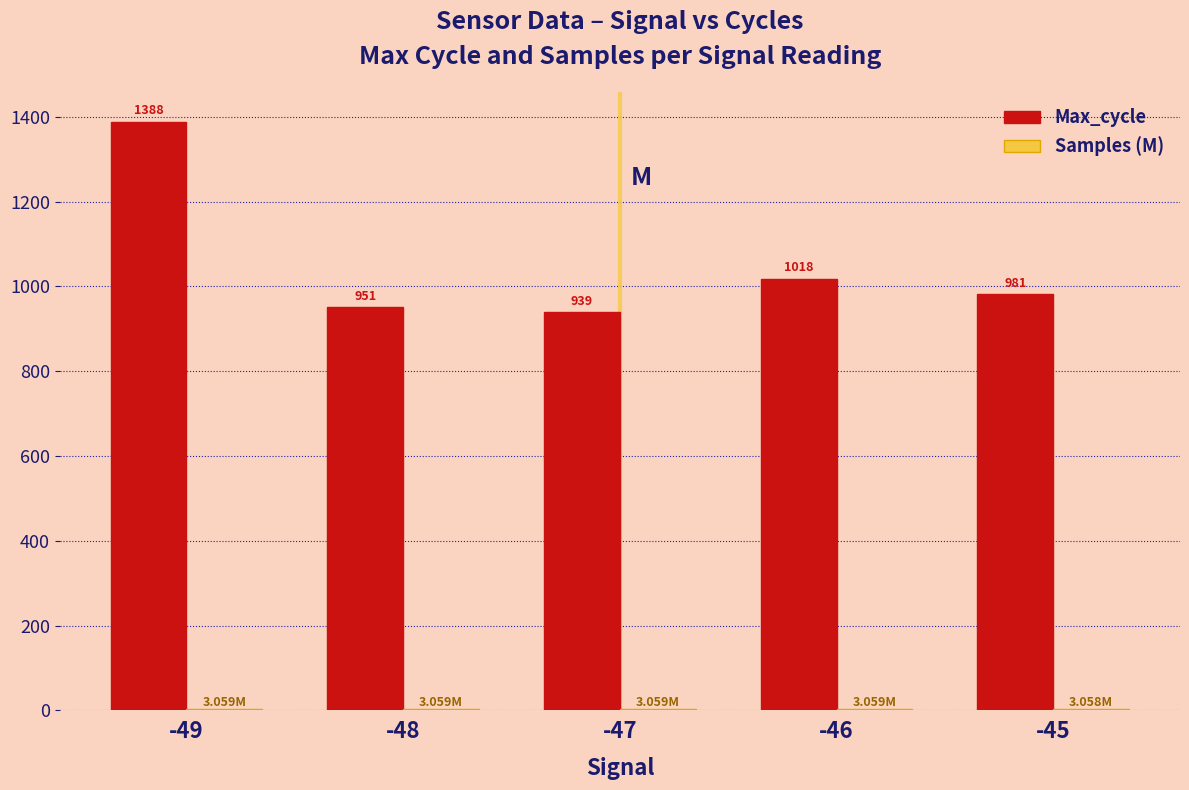

Which series changed the most between -49 and -47?

Max_cycle